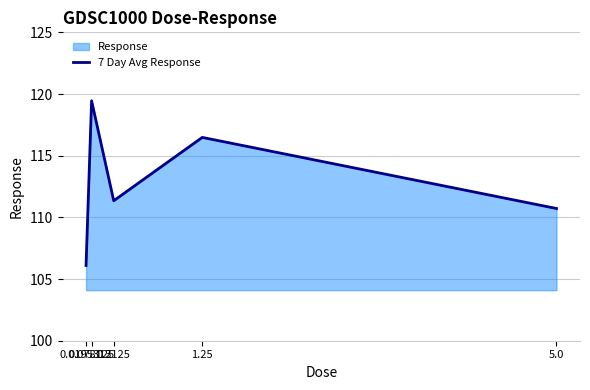

What is the difference between the second highest and minimum values?

10.4